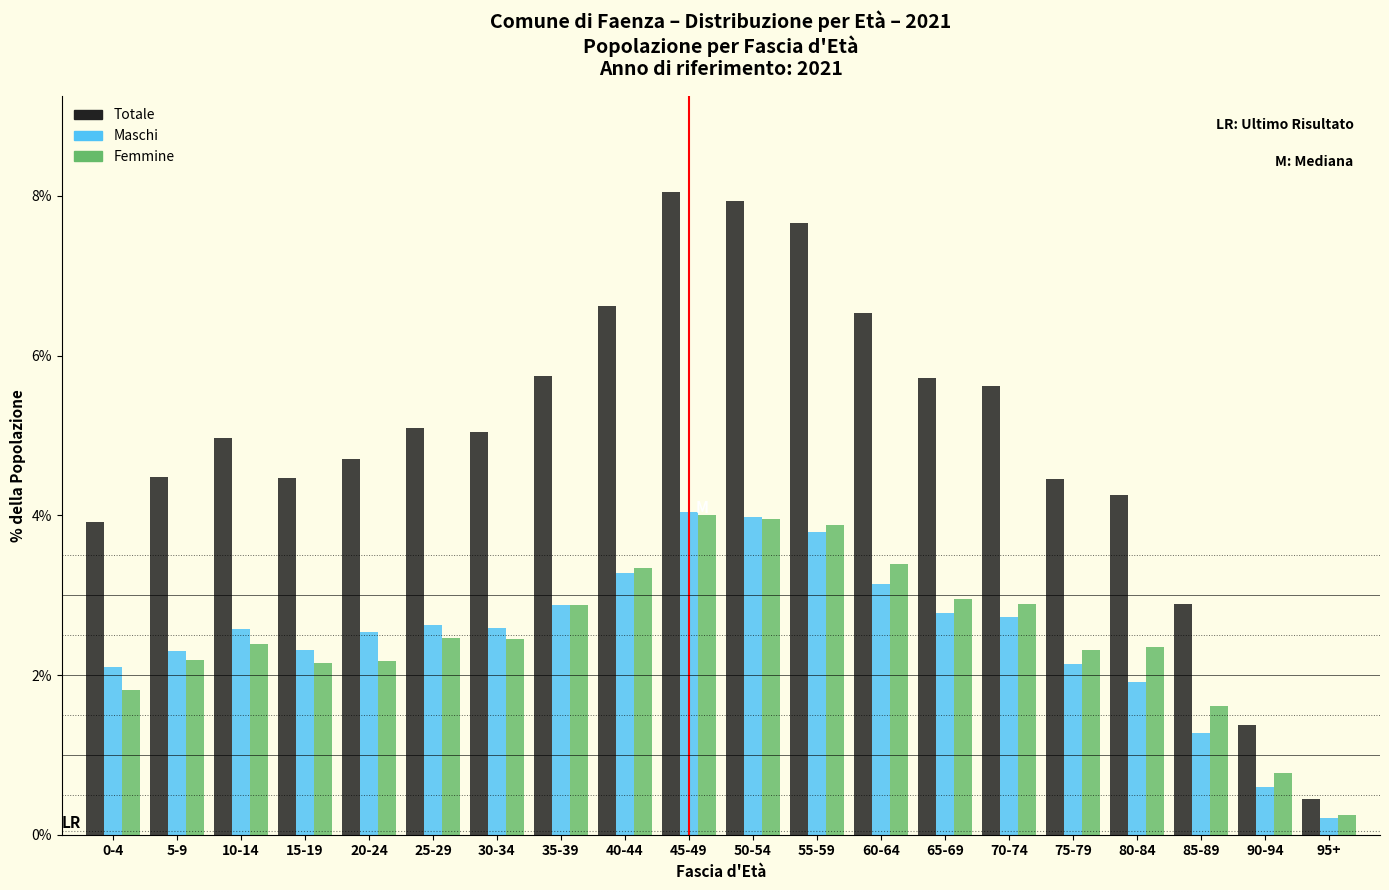

What is the sum of the Femmine values at 10-14 and 55-59?

6.3